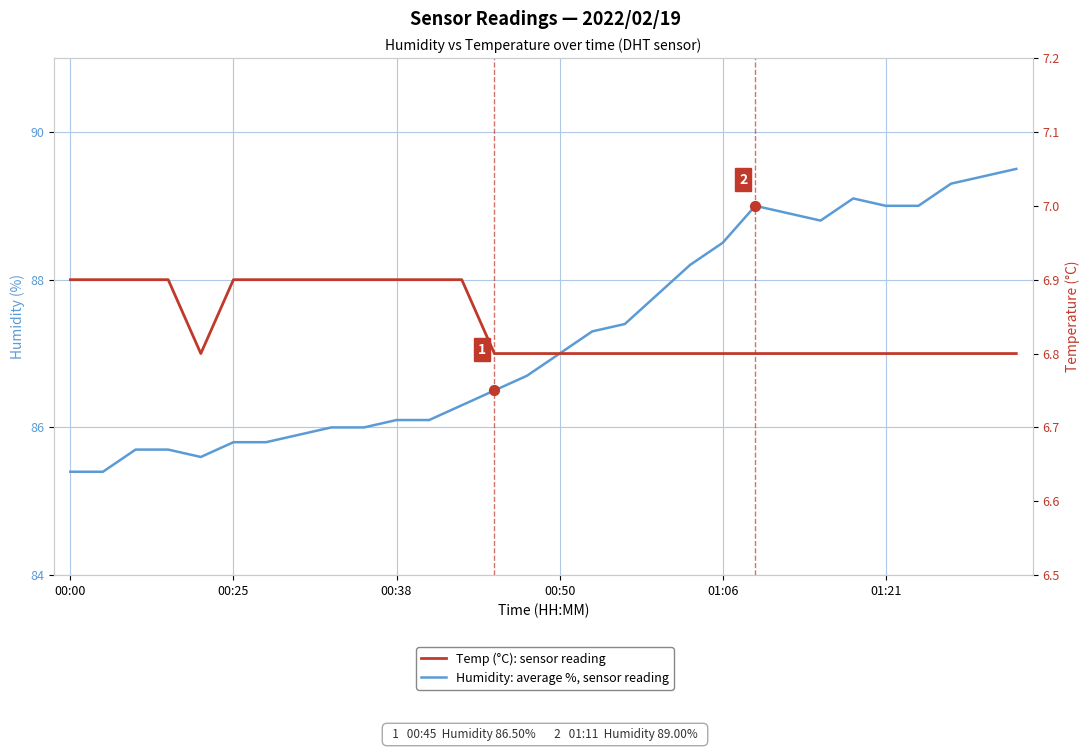

Is the value of Temp (°C): sensor reading at 15 greater than the value of Humidity: average %, sensor reading at 19?

No